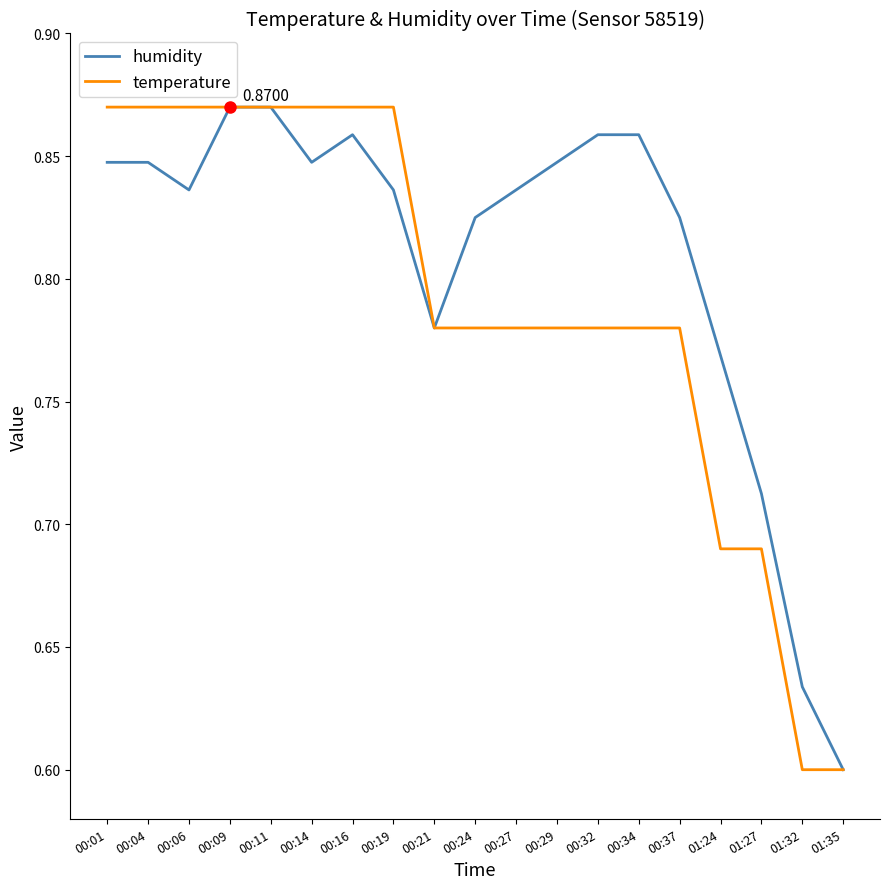

Is this an area chart (filled region under the line)?

No